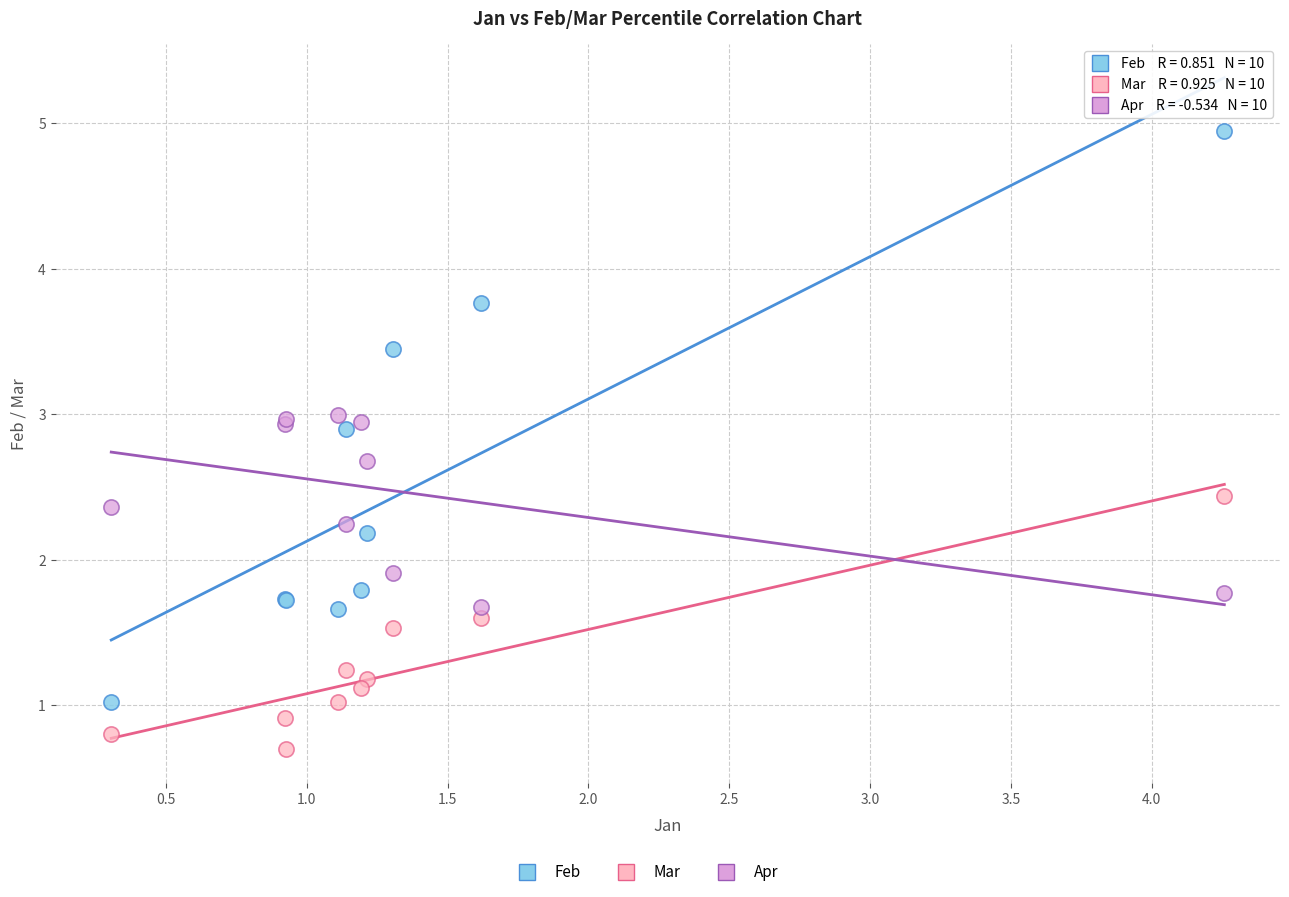

Which series reaches the minimum Y coordinate?

Mar